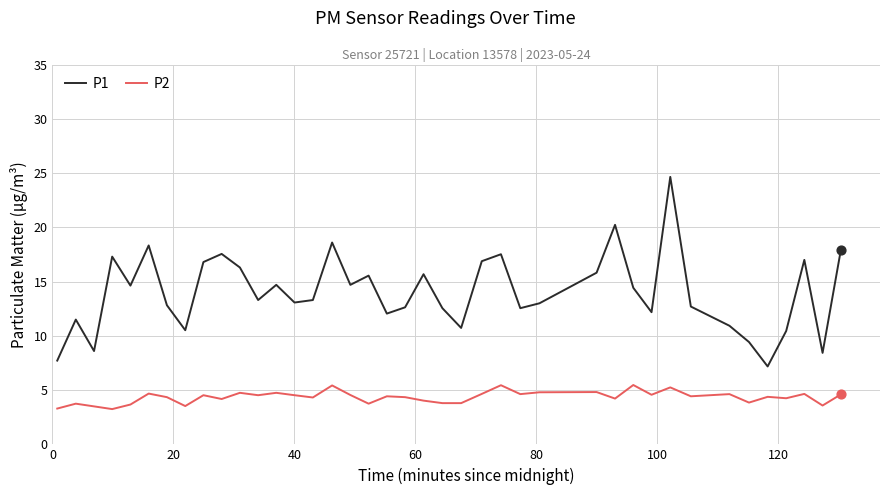

Which series has the largest range (max minus min)?

P1